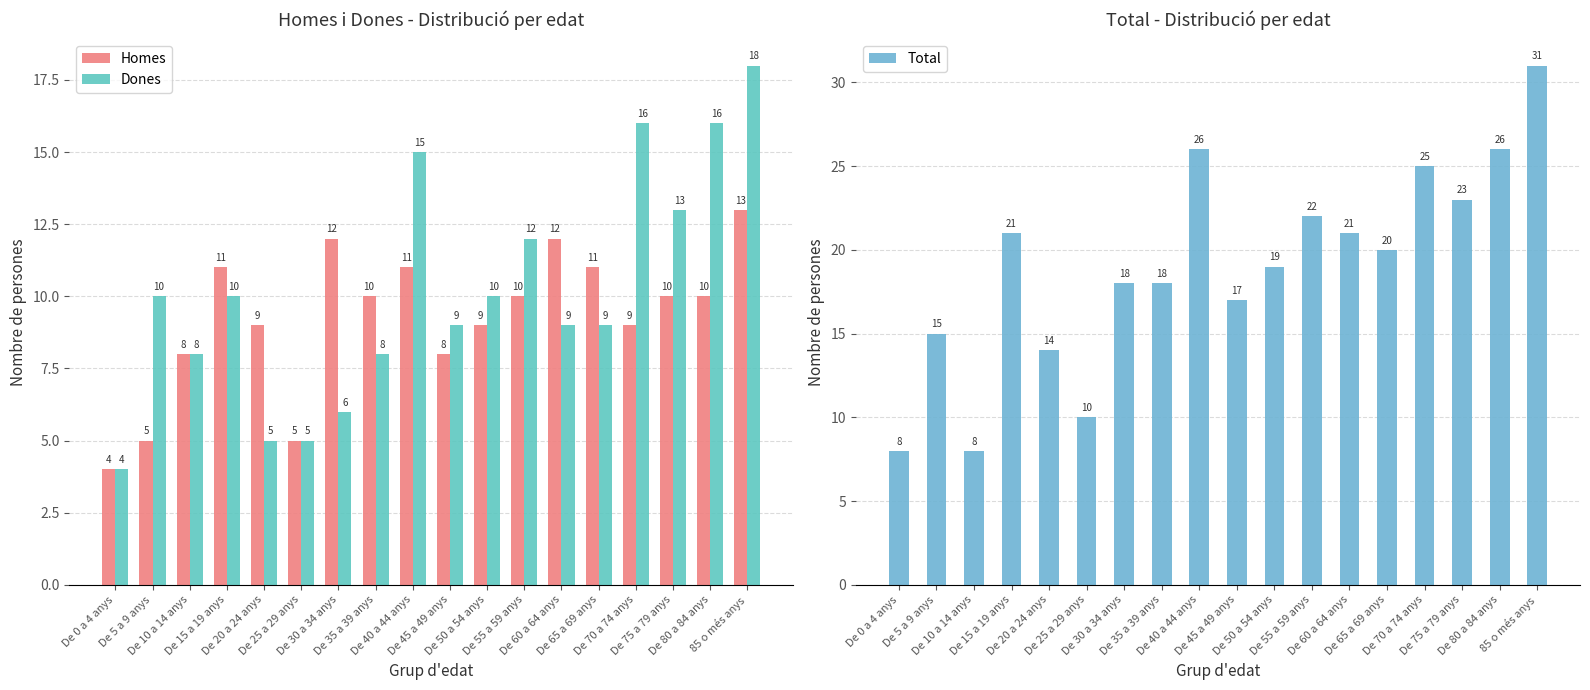

How many data points does each series have?

18